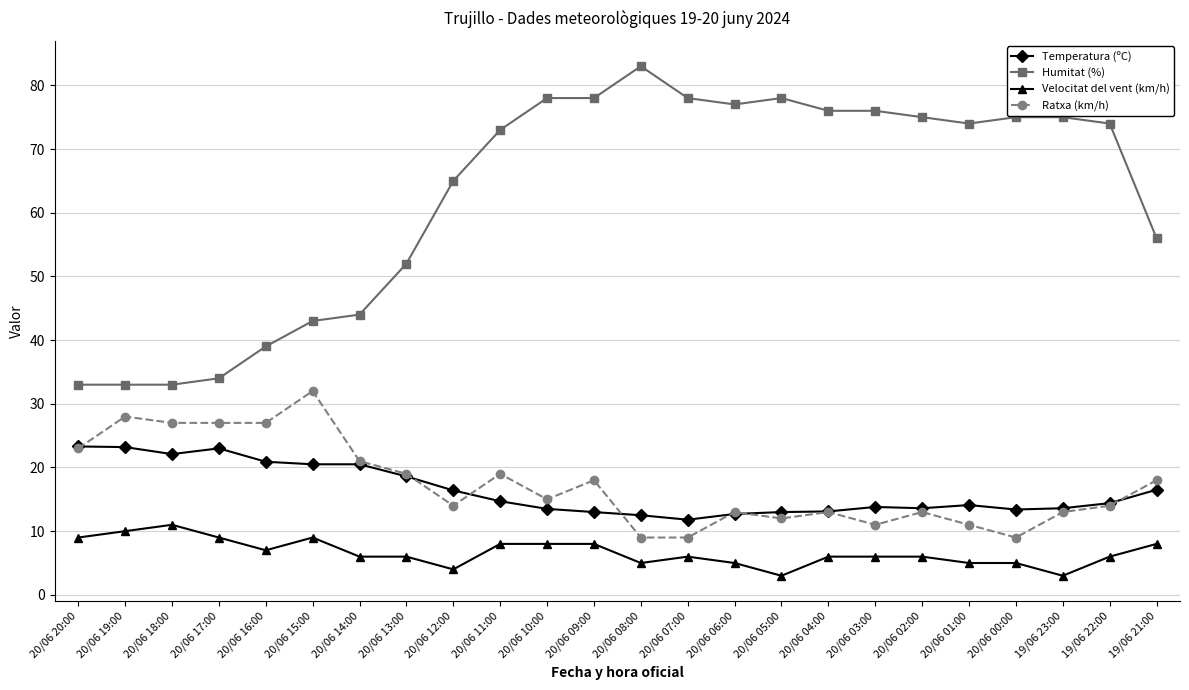

True or false: Temperatura (ºC) and Ratxa (km/h) intersect in this chart.

True